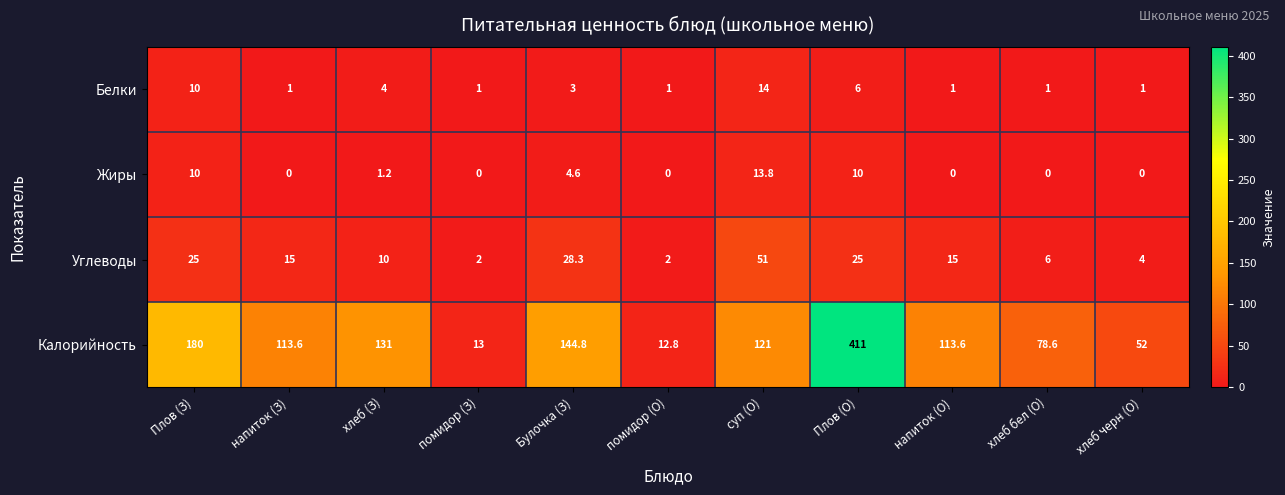

What is the difference between the second highest and second lowest values in the Белки series?

9.0